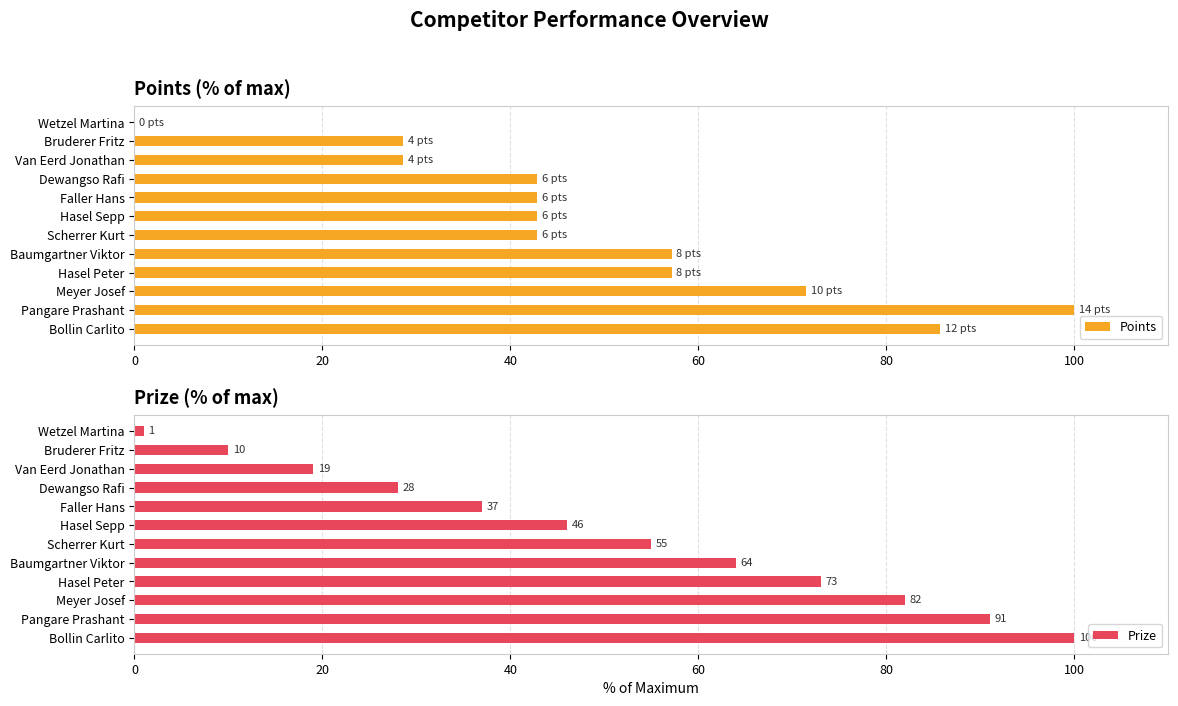

At how many categories does at least one series exceed 19?

11